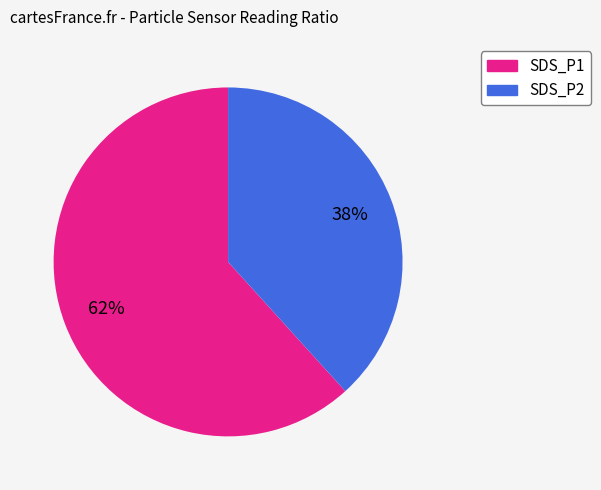

Approximately how many times larger is the value at SDS_P1 compared to SDS_P2?

1.6